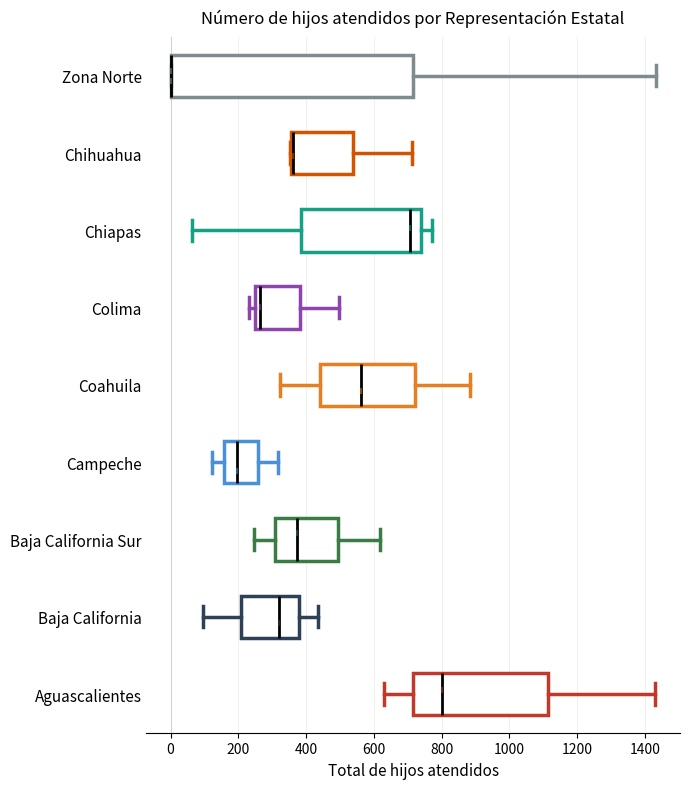

Reading bottom to top, transcribe this box plot: for each box, give where its median line is, the range the box spans, and where its two whiskers end, as read against the x-axis. The values are not printed on the chart, so give them approximately, as read against the axis.

Aguascalientes: median 800, box 720 to 1120, whiskers 620 to 1420
Baja California: median 320, box 200 to 380, whiskers 100 to 440
Baja California Sur: median 380, box 300 to 500, whiskers 240 to 620
Campeche: median 200, box 160 to 260, whiskers 120 to 320
Coahuila: median 560, box 440 to 720, whiskers 320 to 880
Colima: median 260, box 240 to 380, whiskers 240 (just left of the box's left edge) to 500
Chiapas: median 700, box 380 to 740, whiskers 60 to 780
Chihuahua: median 360 (drawn on the box's left edge), box 360 to 540, whiskers 360 to 720
Zona Norte: median 0 (drawn on the box's left edge), box 0 to 720, whiskers 0 to 1440